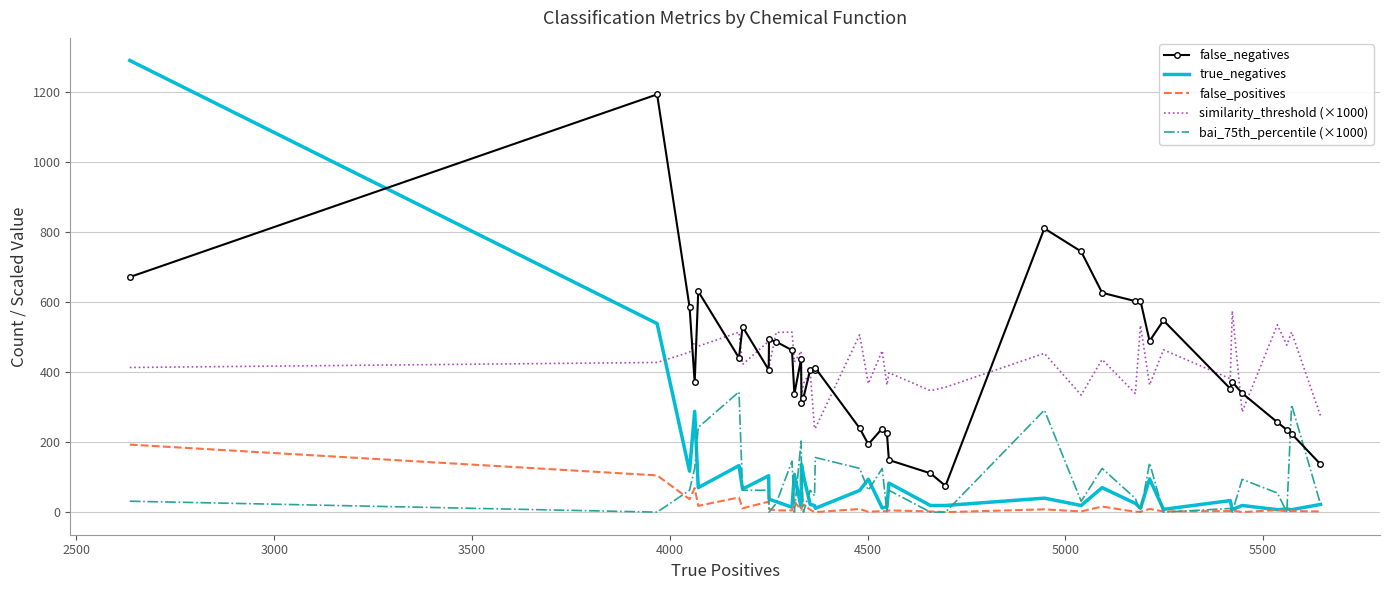

What is the highest value of the true_negatives series?

1291.0